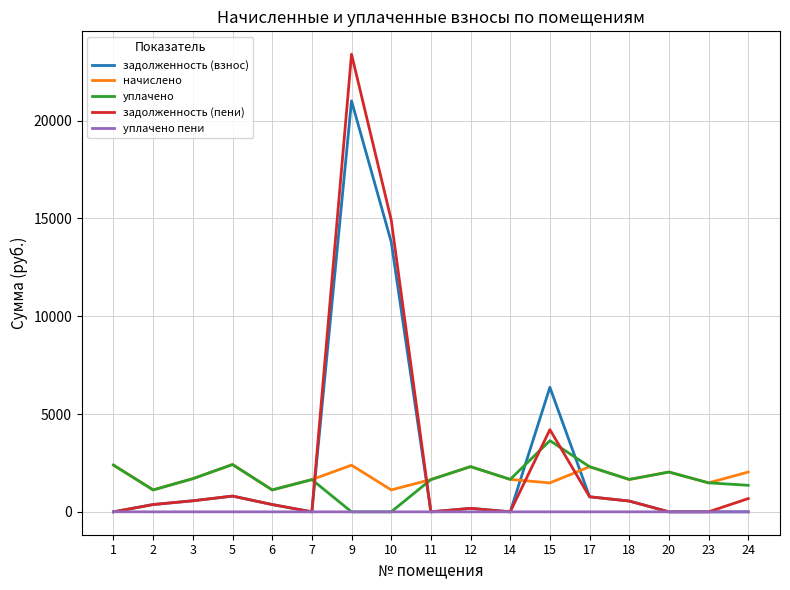

Is the value of начислено at 18 greater than the value of задолженность (взнос) at 23?

Yes